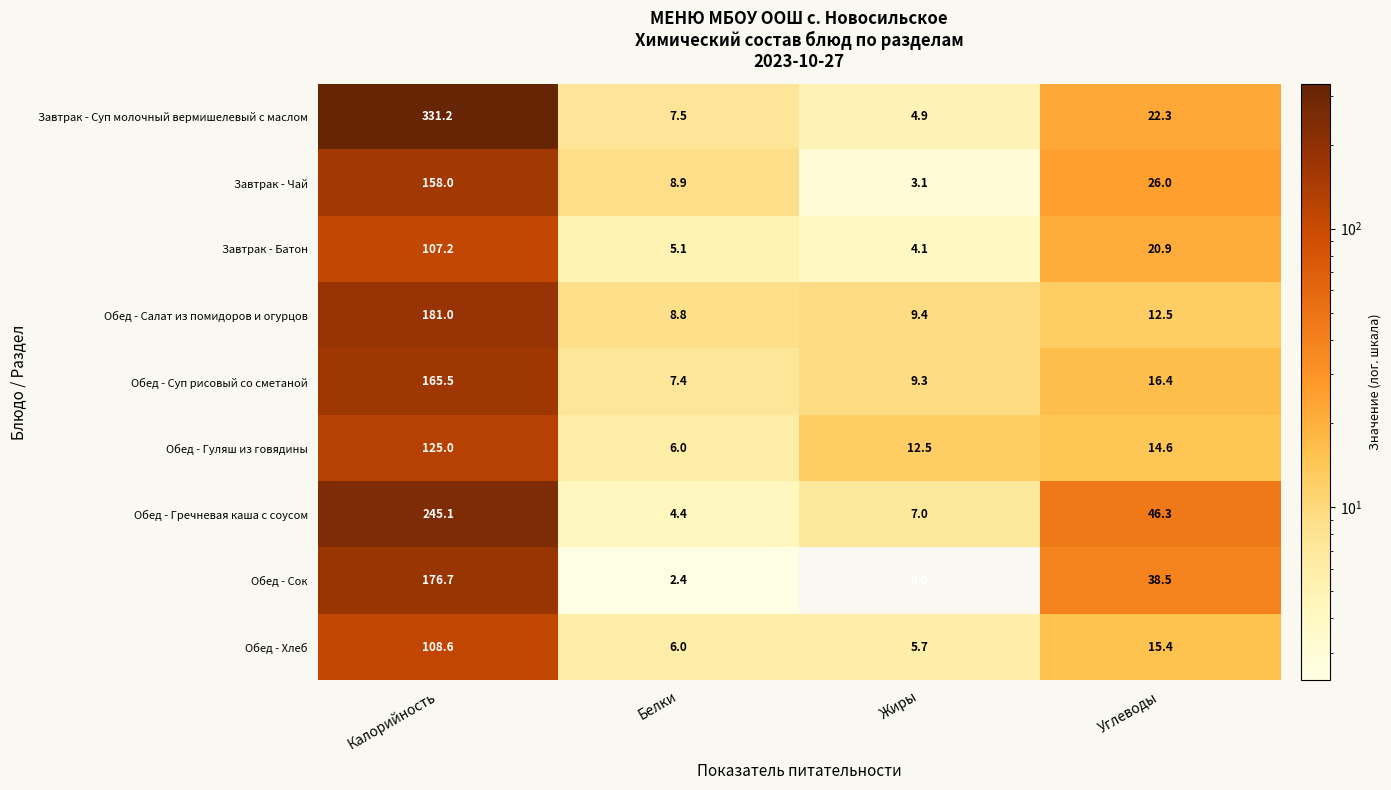

Is it true that Обед - Суп рисовый со сметаной equals 9.3 at Жиры?

True